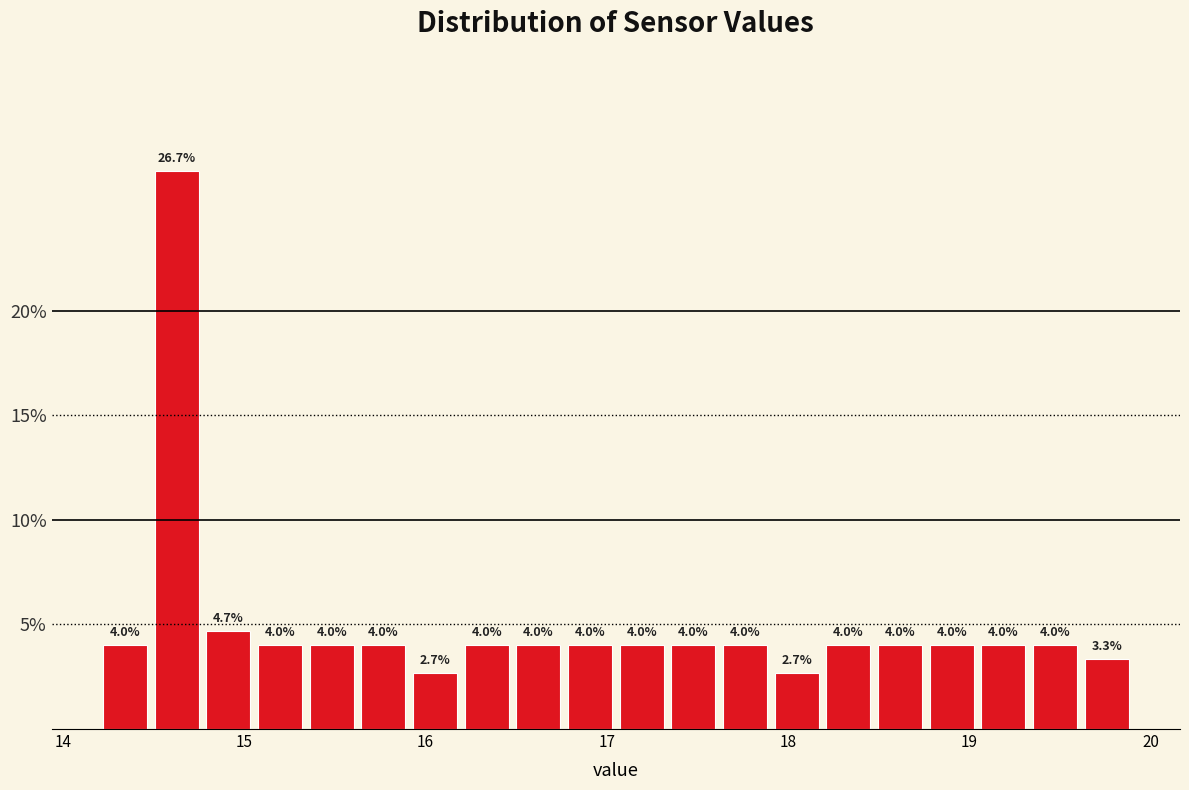

Around what value on the x-axis is the tallest bar? Give the approximate position of its centre, as read against the axis.

14.6